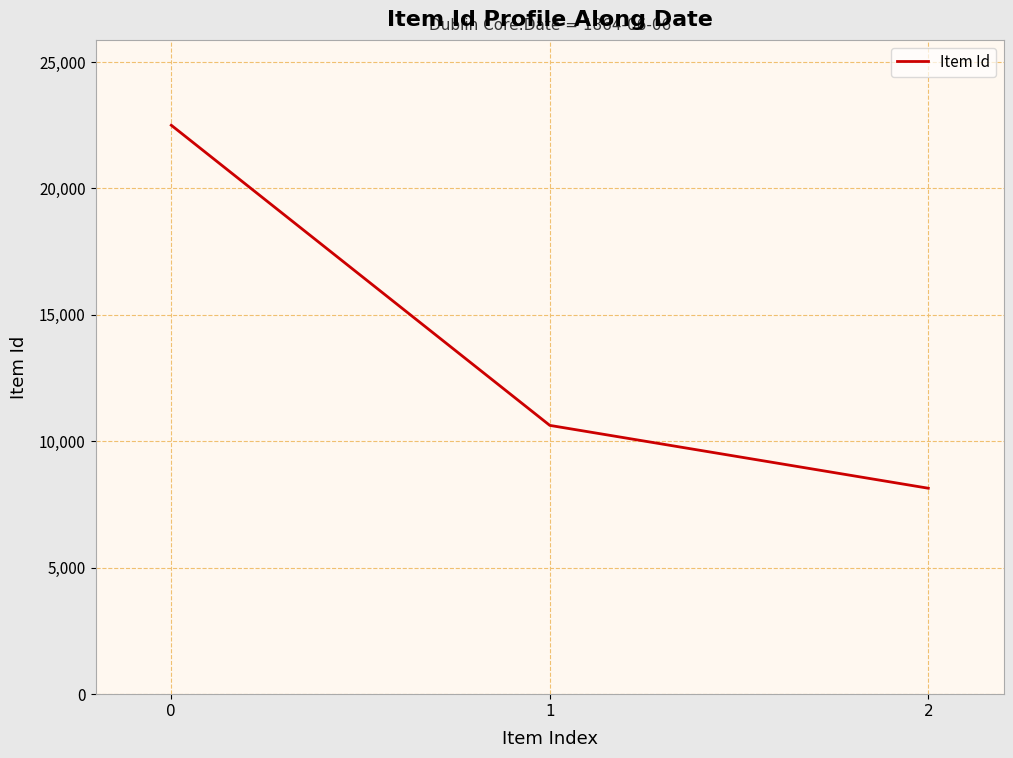

List the labels in order of value, largest first.

0, 1, 2